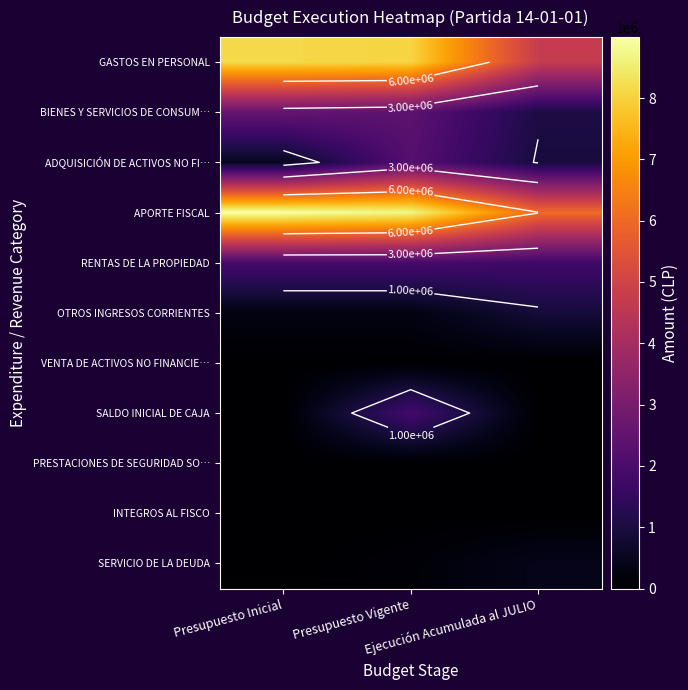

What is the average value of the RENTAS DE LA PROPIEDAD series?

1863058